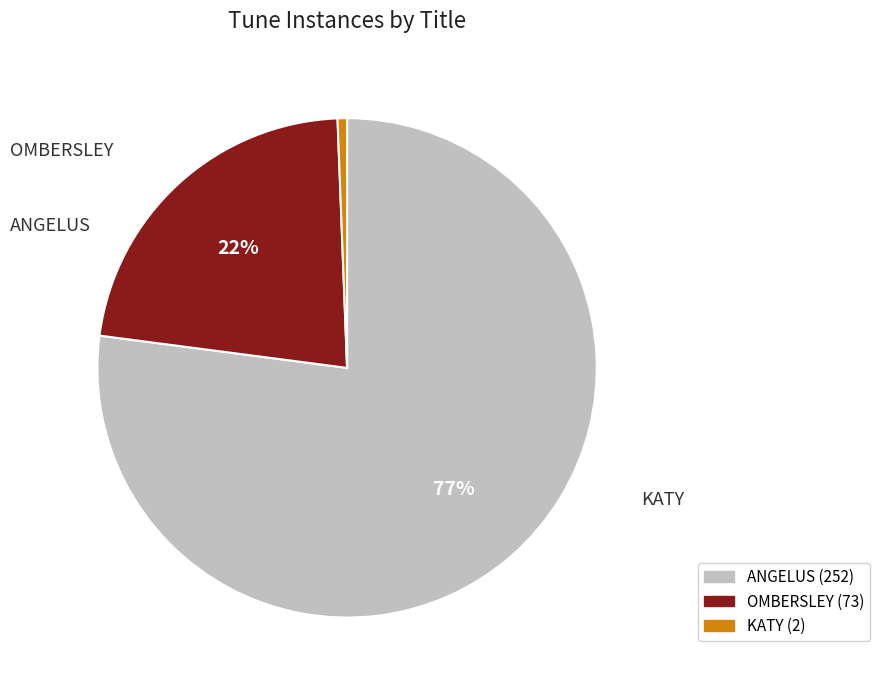

Between ANGELUS and KATY, which is larger?

ANGELUS